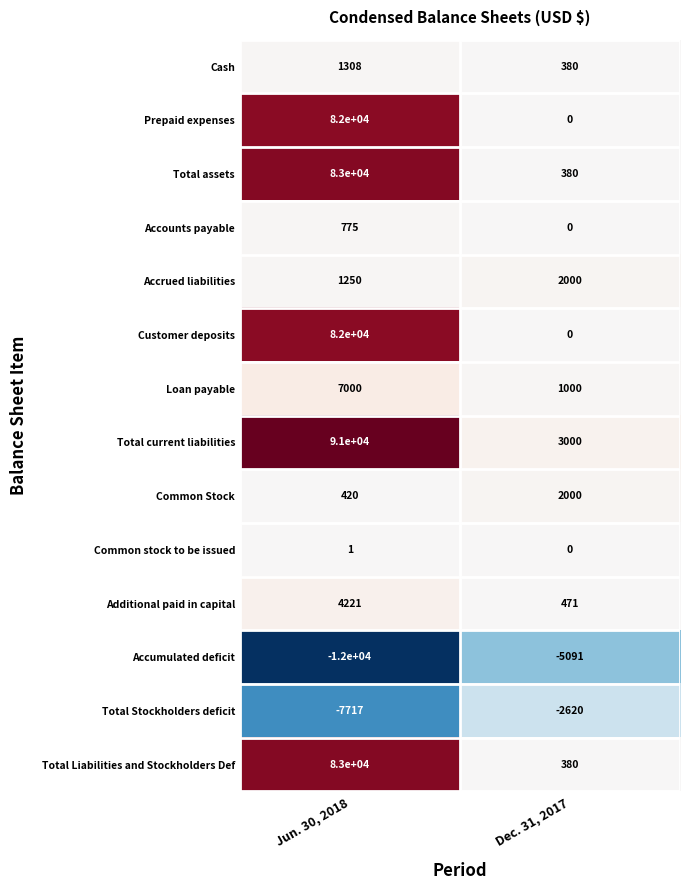

What is the sum of the Accumulated deficit values at Jun. 30, 2018 and Dec. 31, 2017?

-17091